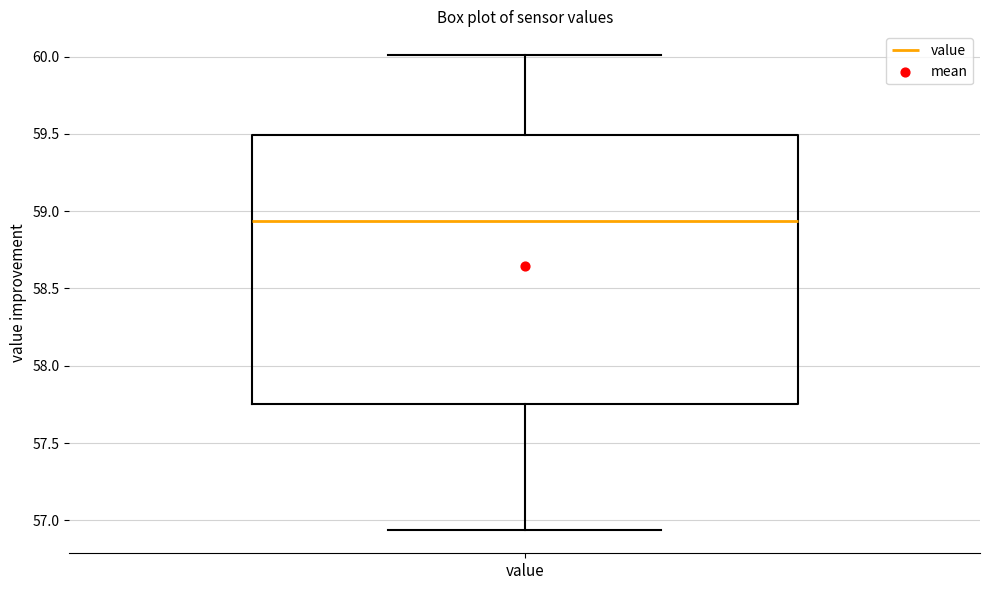

Read this box plot against the y-axis: the position of the median line, the range covered by the box, and the ends of both whiskers. The values are not printed on the chart, so give them approximately, as read against the axis.

median 58.95, box 57.75 to 59.50, whiskers 56.95 to 60.00